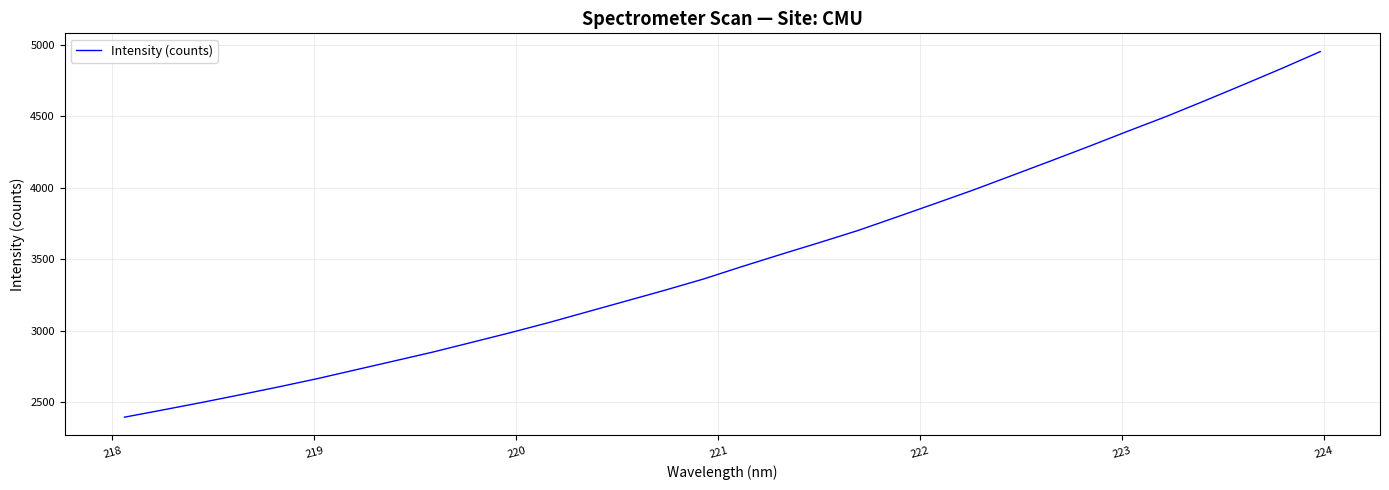

What is the difference between the maximum and minimum values?

2555.2